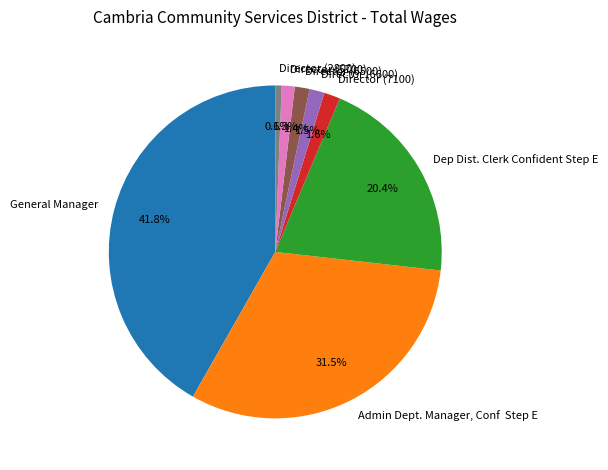

Count the number of slices in the pie.

8